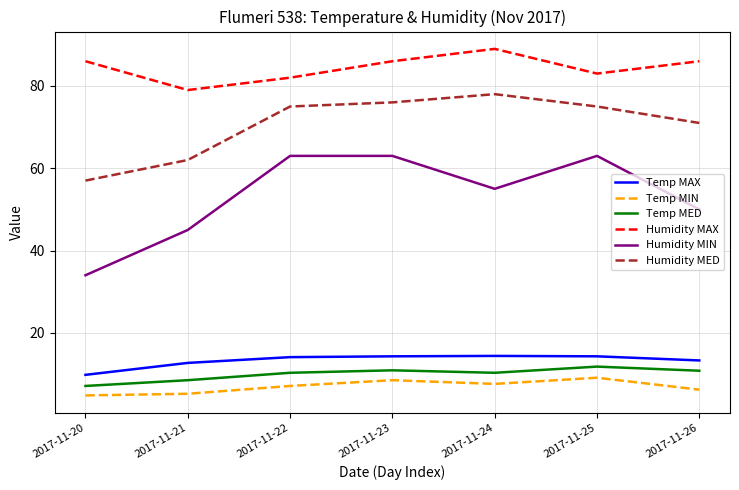

Where is the first local maximum for Humidity MAX?

2017-11-24